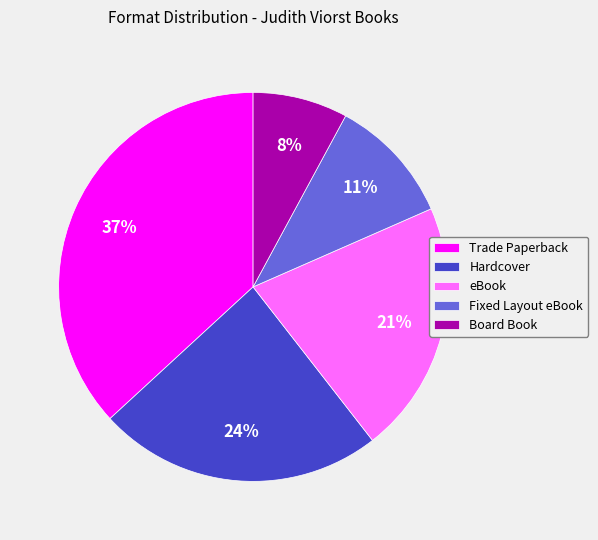

Approximately how many times larger is the value at Fixed Layout eBook compared to eBook?

0.5